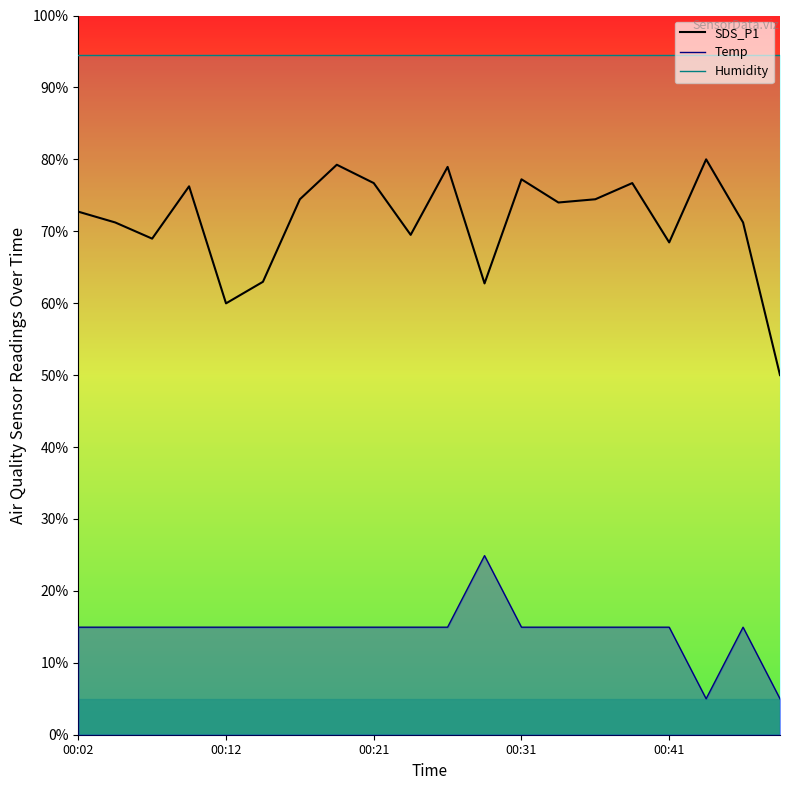

Reading left to right, what are all the values shown in this chart?

SDS_P1: 72.7	71.2	69.0	76.2	60.0	63.0	74.4	79.2	76.7	69.5	78.9	62.8	77.2	74.0	74.4	76.7	68.4	80.0	71.2	50.0
Temp: 15.0	15.0	15.0	15.0	15.0	15.0	15.0	15.0	15.0	15.0	15.0	24.9	15.0	15.0	15.0	15.0	15.0	5.0	15.0	5.0
Humidity: 94.5	94.5	94.5	94.5	94.5	94.5	94.5	94.5	94.5	94.5	94.5	94.5	94.5	94.5	94.5	94.5	94.5	94.5	94.5	94.5